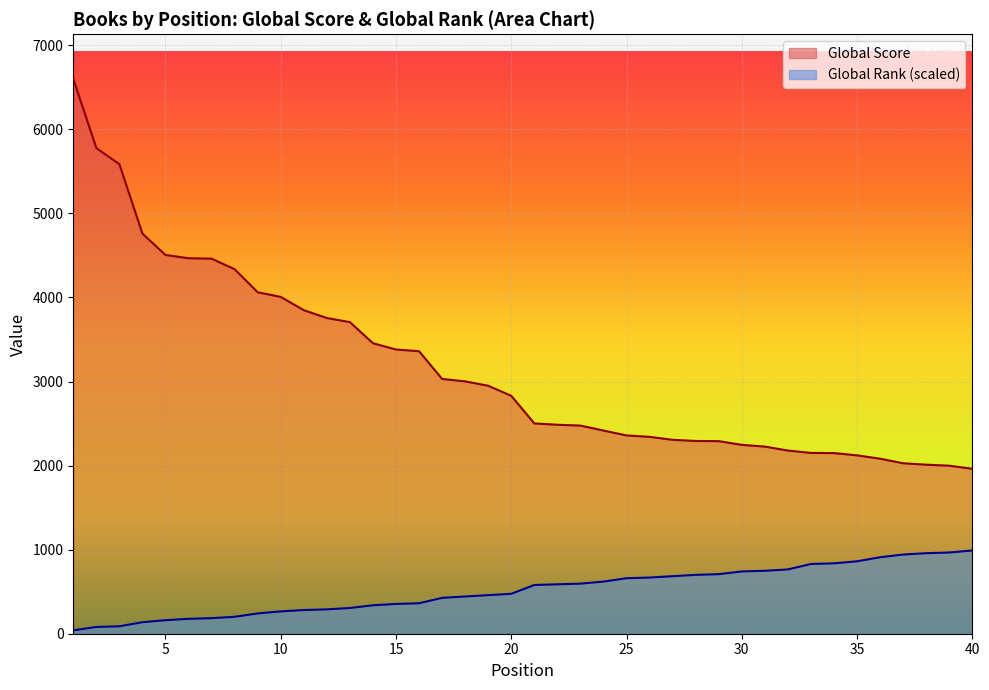

Reading right to left, what are all the values shown in this chart?

Global Score: 1962.0	1999.0	2011.0	2028.0	2082.0	2122.0	2149.0	2151.0	2179.0	2226.0	2247.0	2291.0	2293.0	2307.0	2342.0	2359.0	2417.0	2476.0	2486.0	2502.0	2830.0	2950.0	3002.0	3031.0	3361.0	3381.0	3456.0	3707.0	3756.0	3849.0	4007.0	4062.0	4336.0	4462.0	4467.0	4506.0	4760.0	5586.0	5778.0	6603.0
Global Rank: 990.4	966.3	958.2	942.1	909.9	861.6	837.5	829.4	765.0	748.9	740.8	708.6	700.6	684.5	668.4	660.3	620.0	595.9	587.8	579.8	475.1	459.0	442.9	426.8	362.4	354.3	338.2	306.0	289.9	281.8	265.7	241.6	201.3	185.2	177.2	161.0	136.9	88.6	80.5	40.3